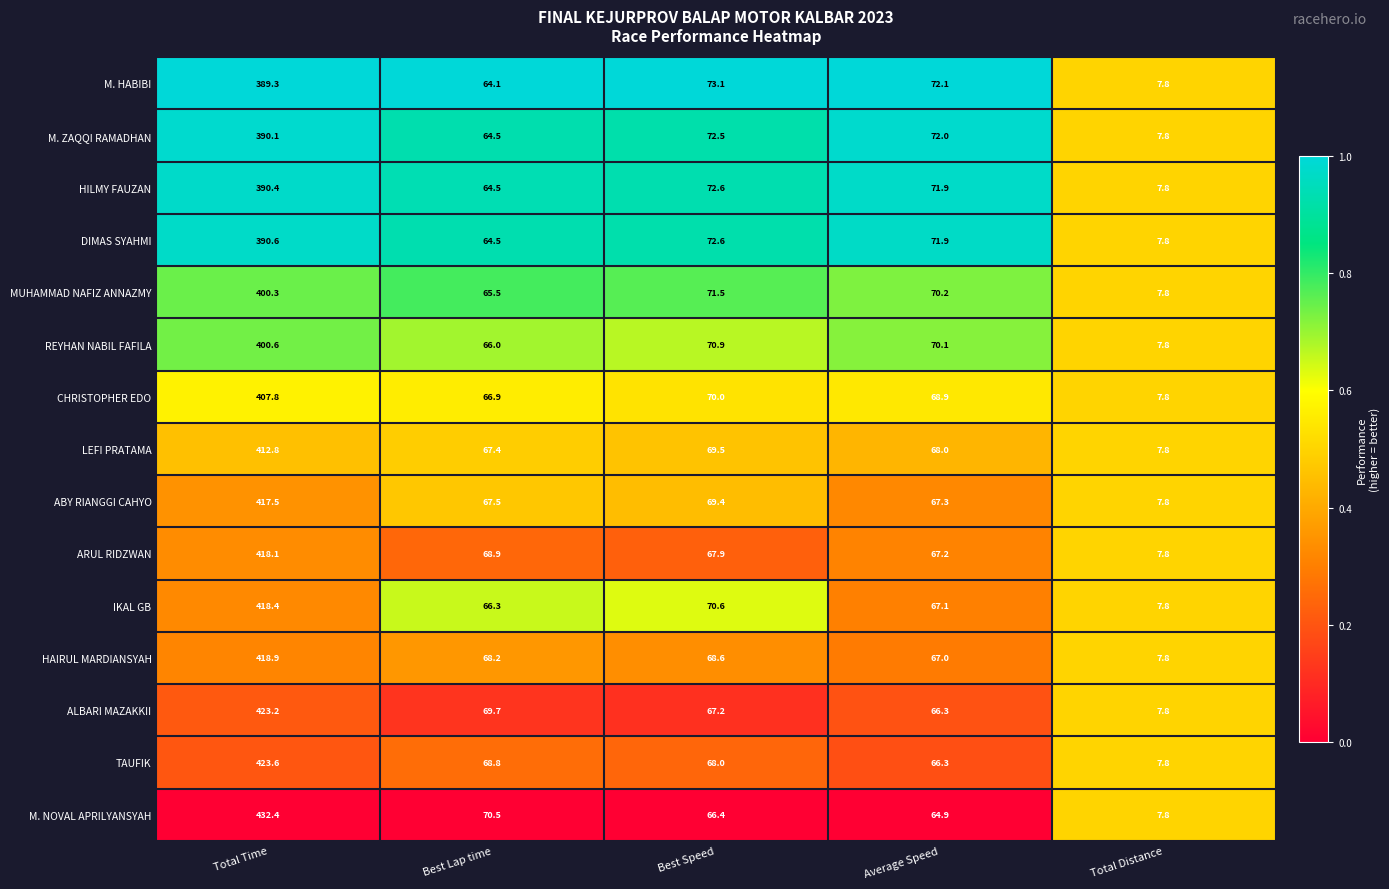

List the series in order of their peak value, highest first.

M. NOVAL APRILYANSYAH, TAUFIK, ALBARI MAZAKKII, HAIRUL MARDIANSYAH, IKAL GB, ARUL RIDZWAN, ABY RIANGGI CAHYO, LEFI PRATAMA, CHRISTOPHER EDO, REYHAN NABIL FAFILA, MUHAMMAD NAFIZ ANNAZMY, DIMAS SYAHMI, HILMY FAUZAN, M. ZAQQI RAMADHAN, M. HABIBI